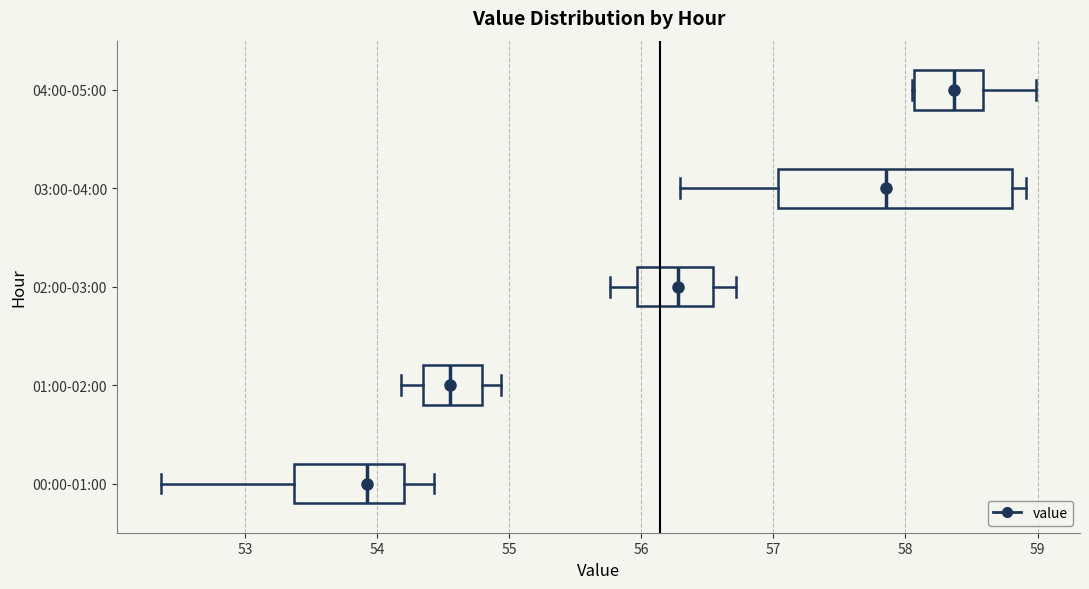

Which box is the widest, from its left edge to its right edge?

03:00-04:00